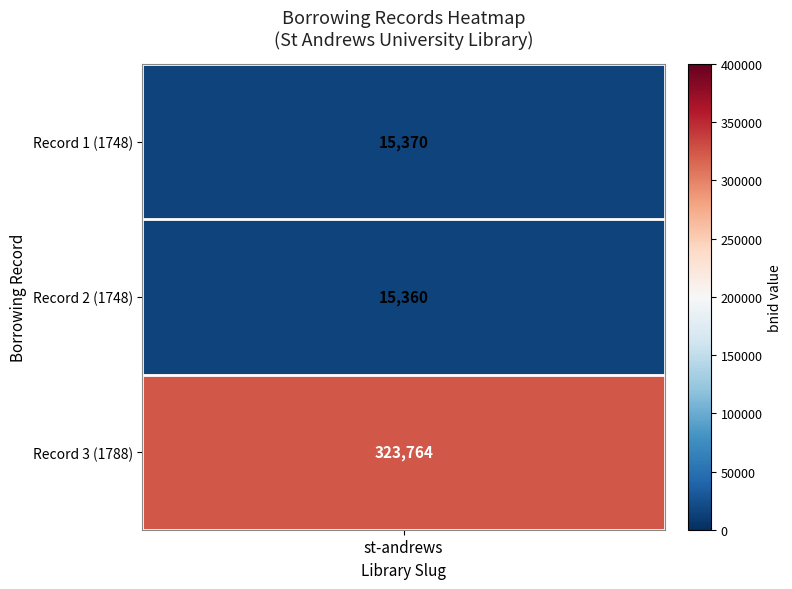

Which label corresponds to the largest value in the chart?

Record 3 (1788)